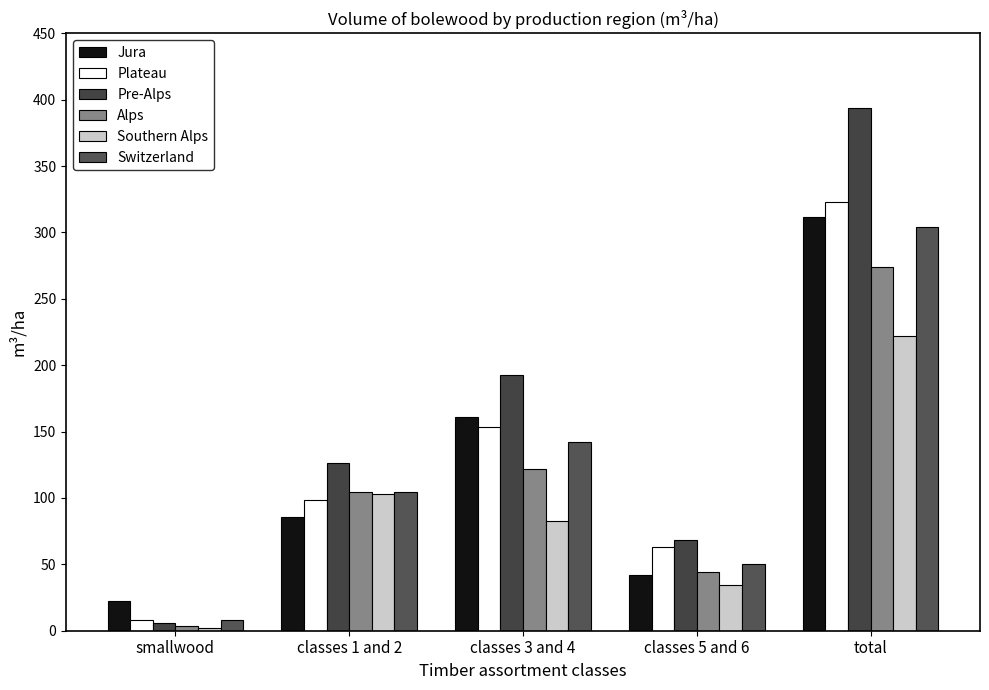

What is the highest value of the Plateau series?

323.3